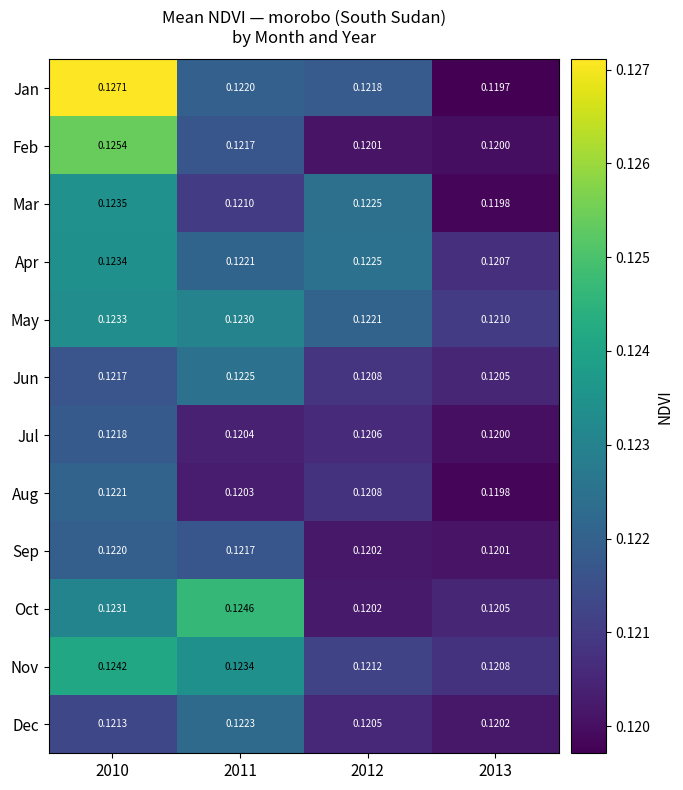

Which series changed the most between 2010 and 2013?

Jan